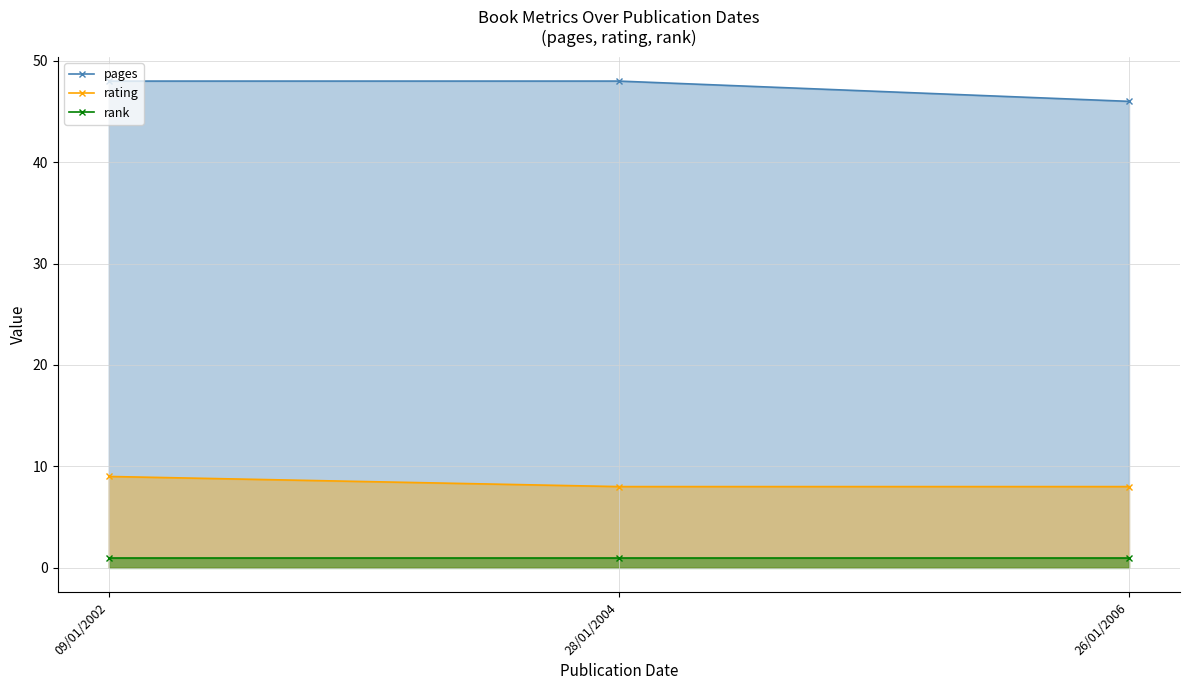

What are all the series names shown in the legend?

pages, rating, rank